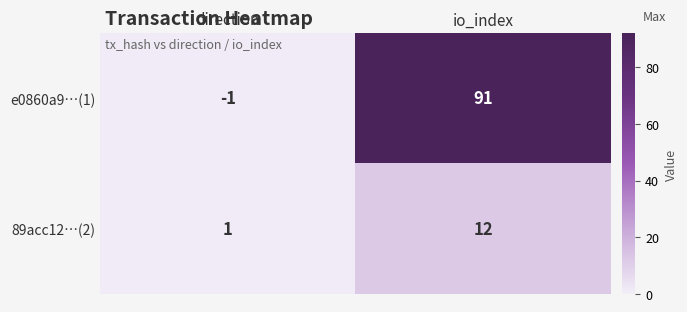

Reading left to right, extract all data points from this chart.

e0860a9…(1): direction=-1	io_index=91
89acc12…(2): direction=1	io_index=12